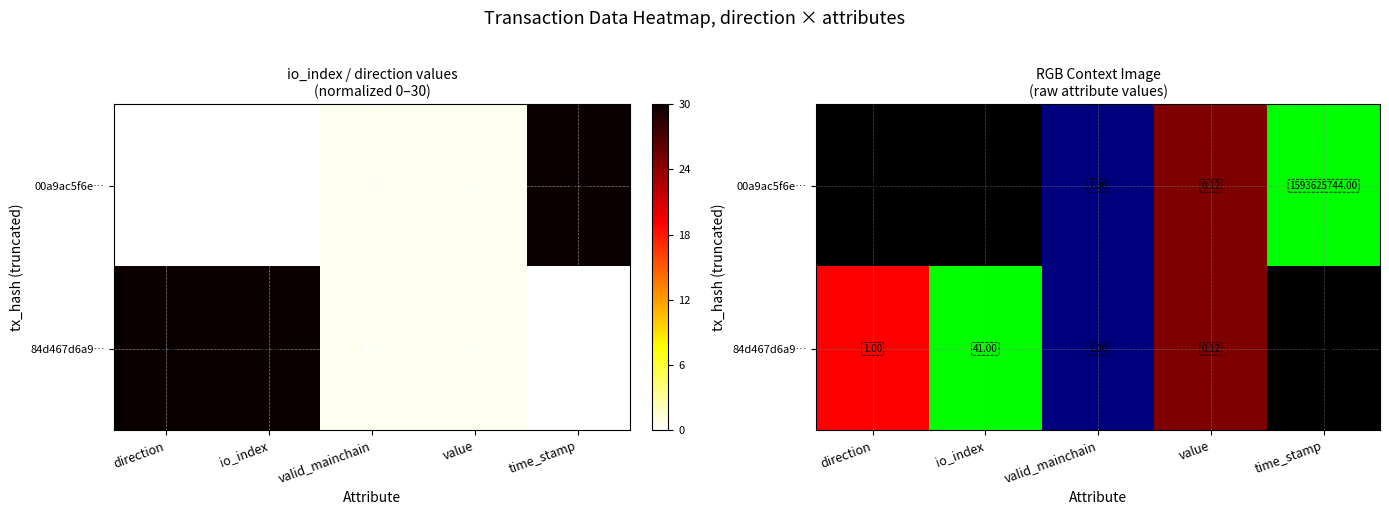

The 00a9ac5f6e… series shows 6.6 at time_stamp. True or false?

False